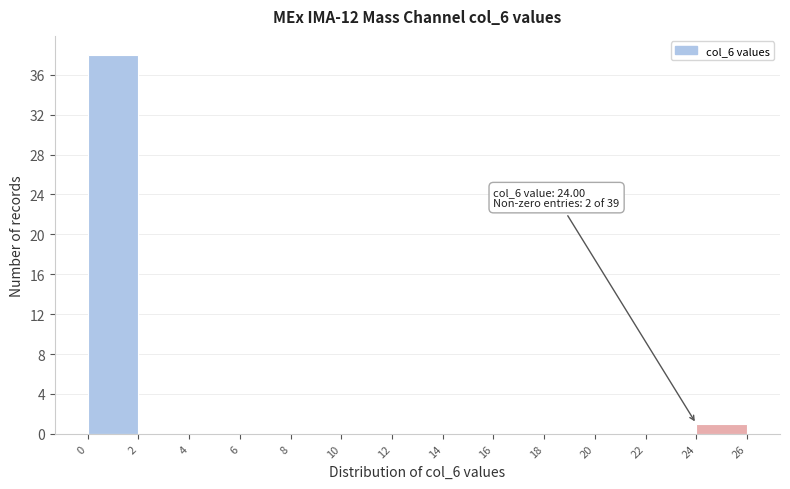

Which range on the x-axis has the tallest bar?

0 to 2